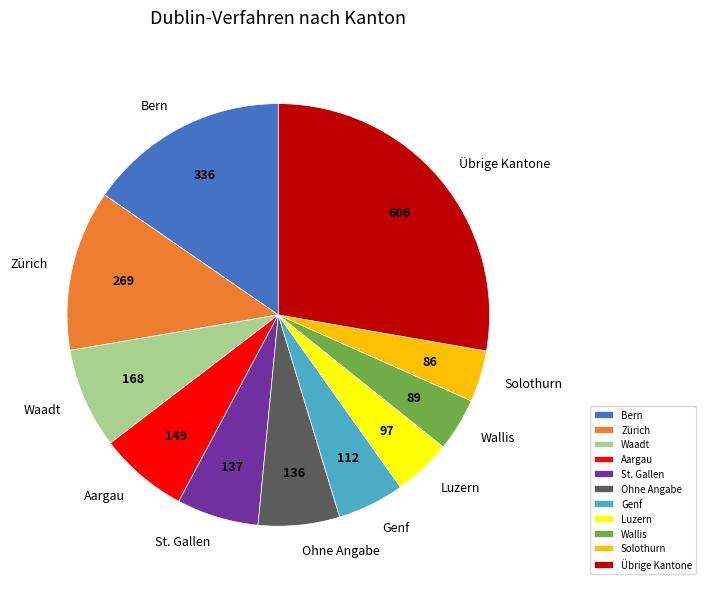

Is there any slice that represents more than half of the pie?

No